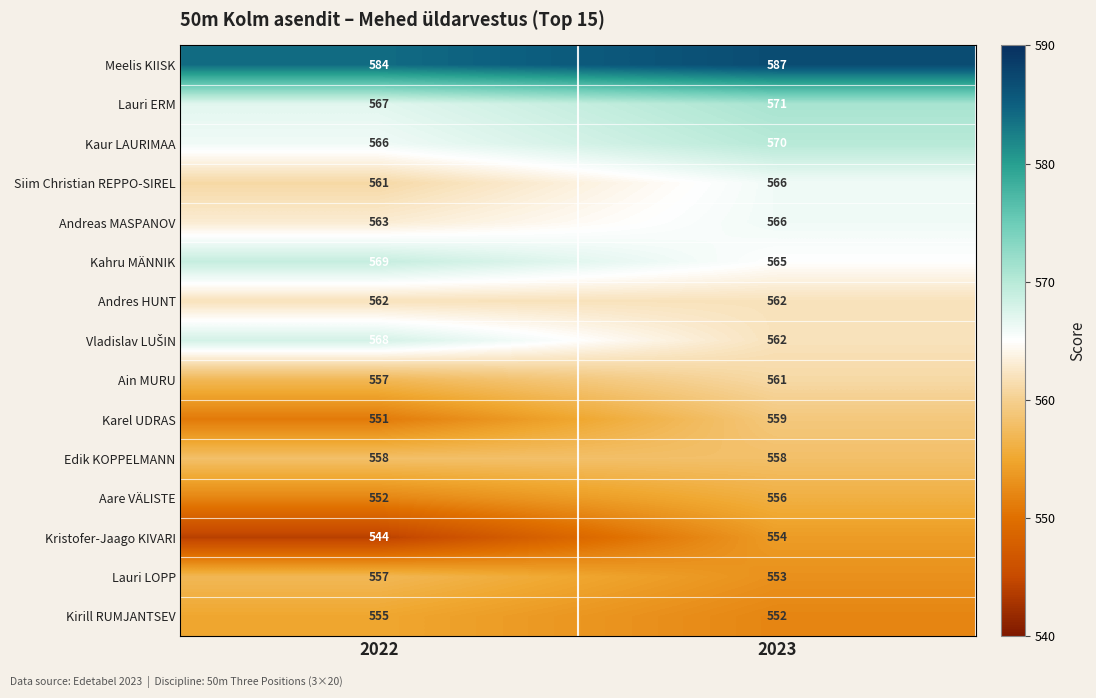

What is the approximate value of Ain MURU at 2023?

561